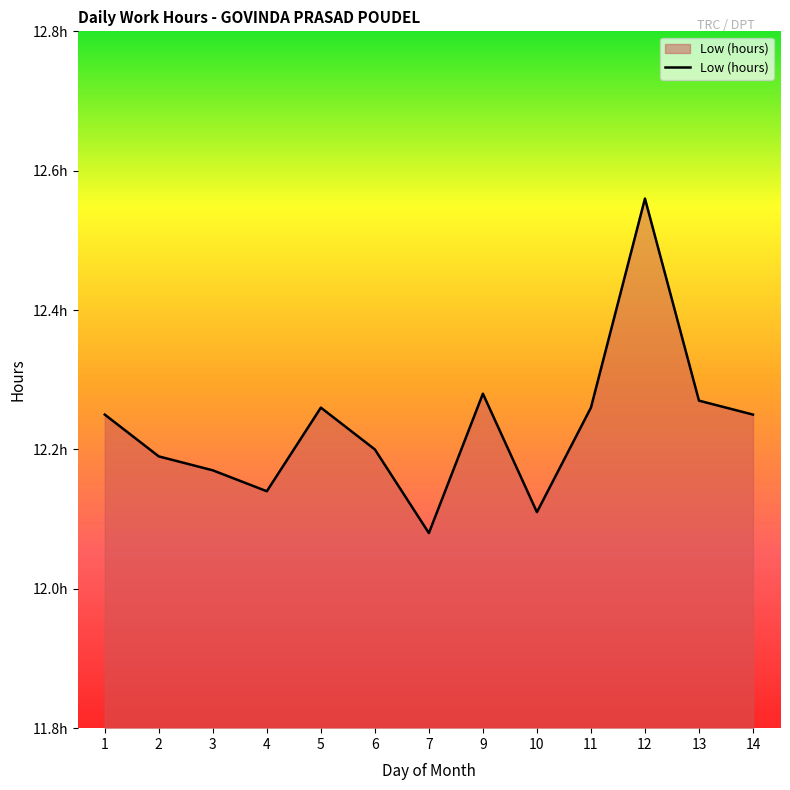

Rank the categories by value from lowest to highest.

7, 10, 4, 3, 2, 6, 1, 14, 5, 11, 13, 9, 12